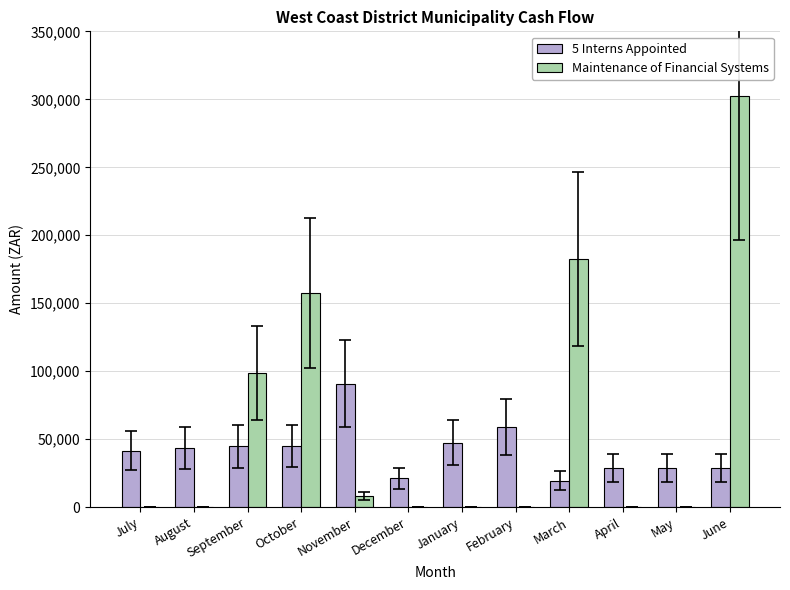

Is it true that 5 Interns Appointed equals 59104 at February?

True